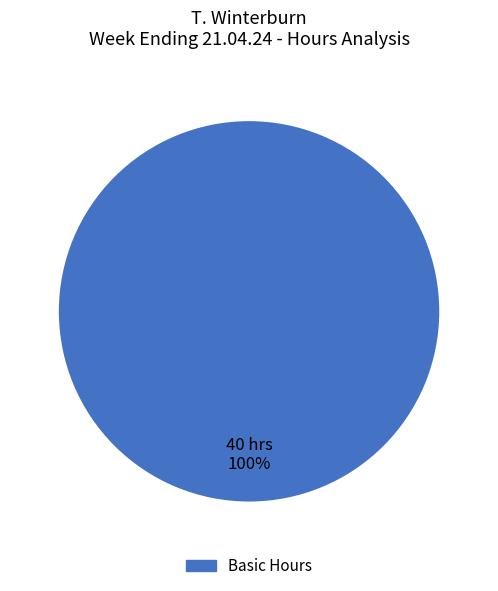

Does any single category account for the majority?

Yes